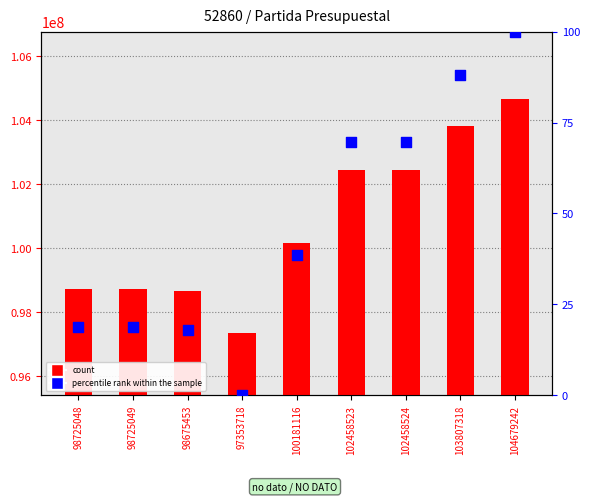

Is the value of percentile rank within the sample at 103807318 greater than the value of count at 104679242?

No